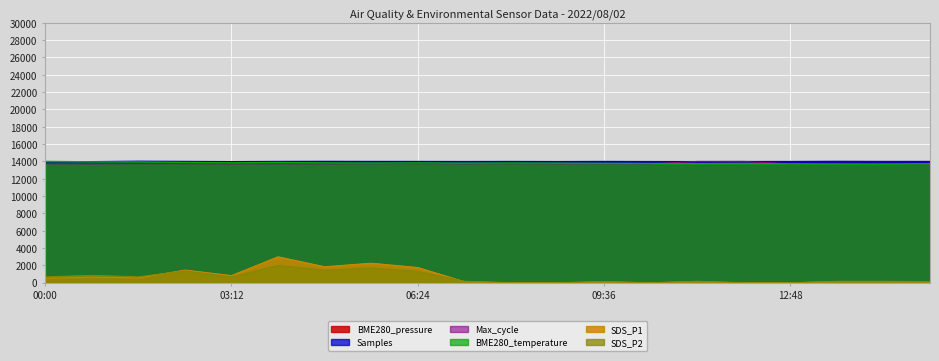

What is the sum of all BME280_pressure values?

279877.7